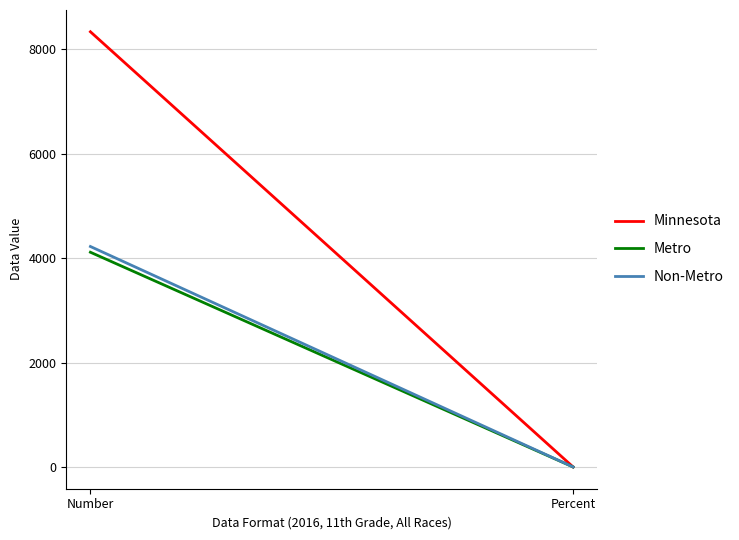

Is this an area chart (filled region under the line)?

No